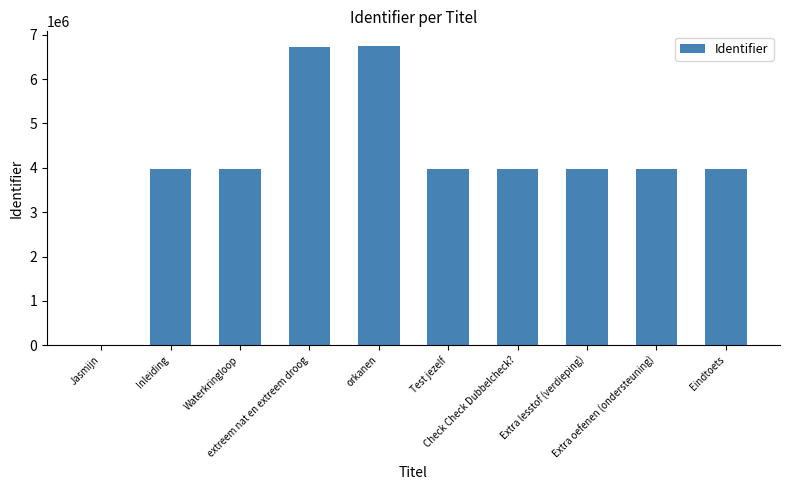

True or false: the data shows 3968773 at Test jezelf.

True